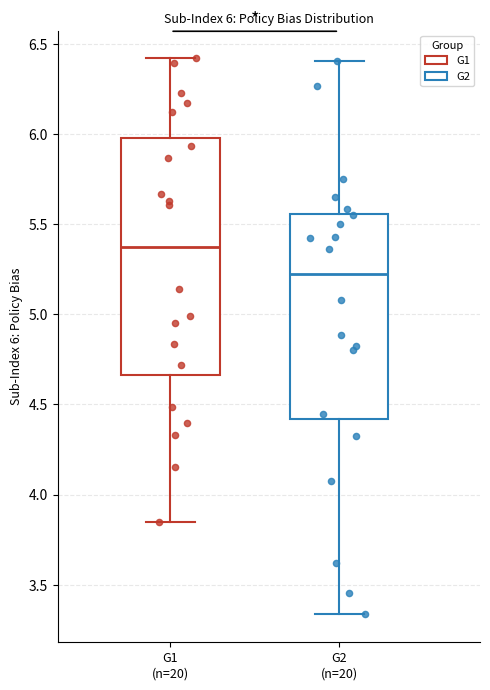

Comparing the boxes themselves (not the whiskers), which one is the tallest?

G1 (n=20)